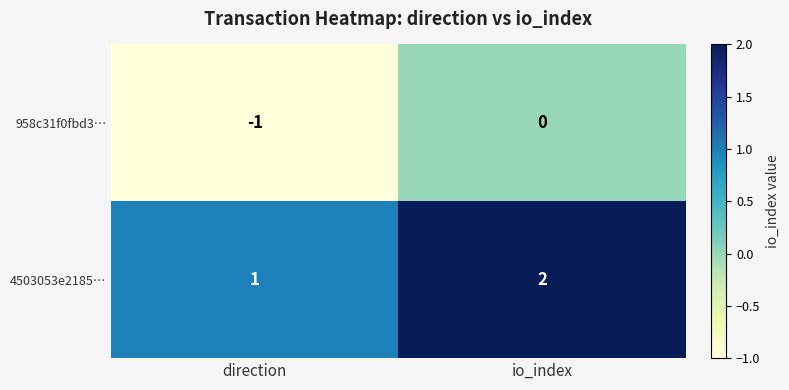

Is the value of 4503053e2185… at io_index greater than the value of 958c31f0fbd3… at direction?

Yes